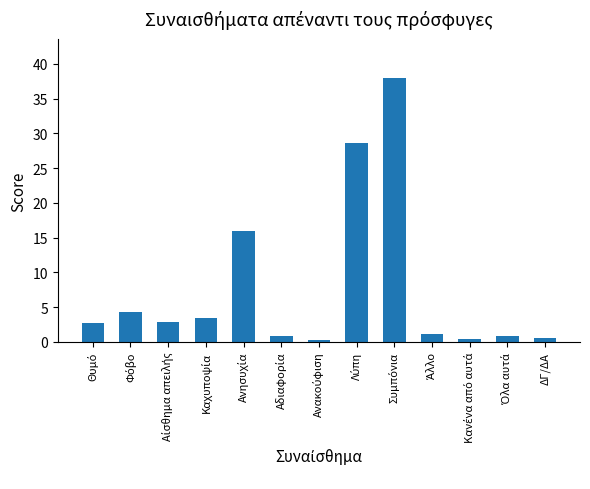

How many series are shown in this chart?

1